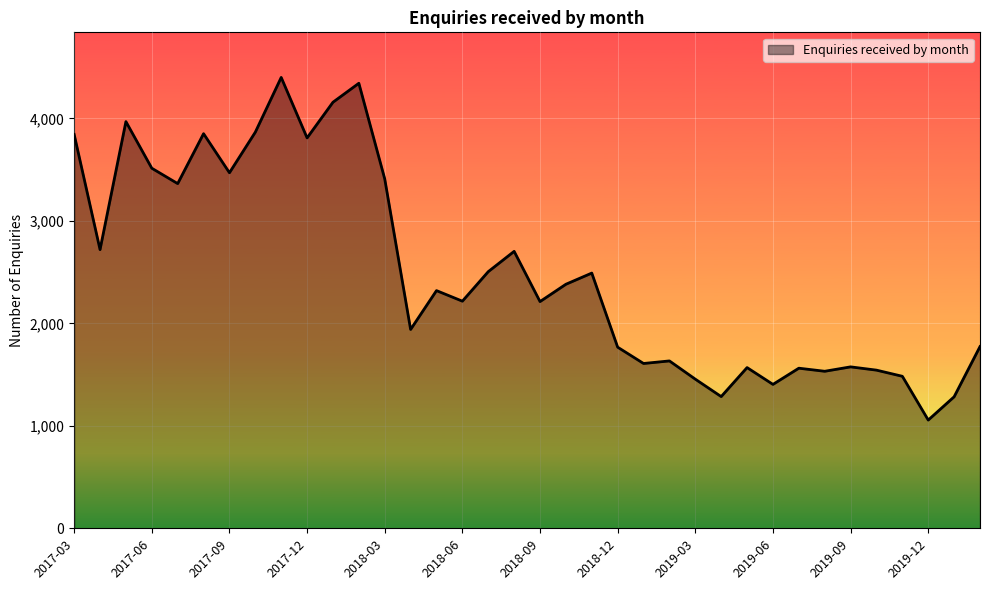

What is the greatest value displayed?

4399